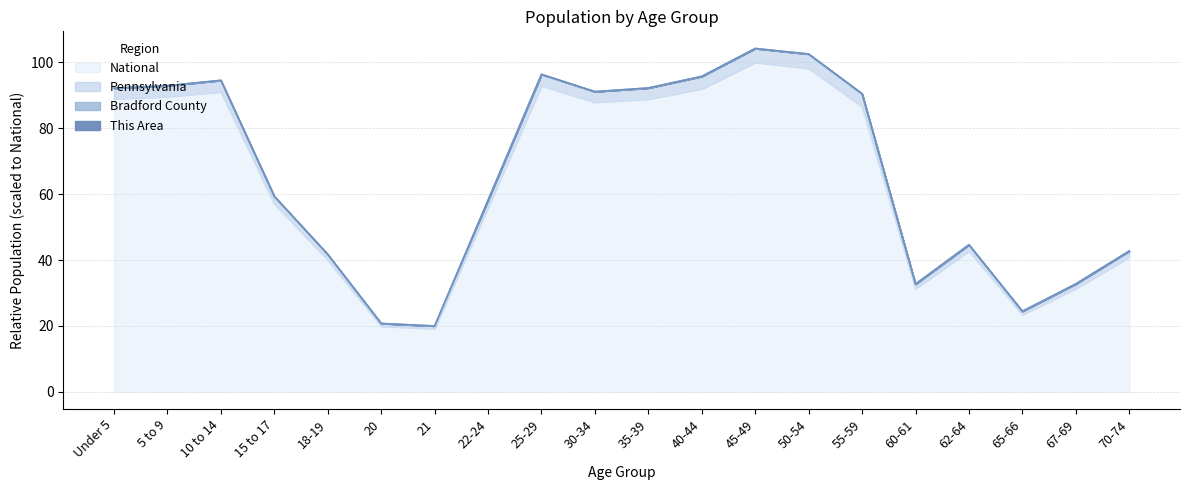

How many data points does each series have?

20